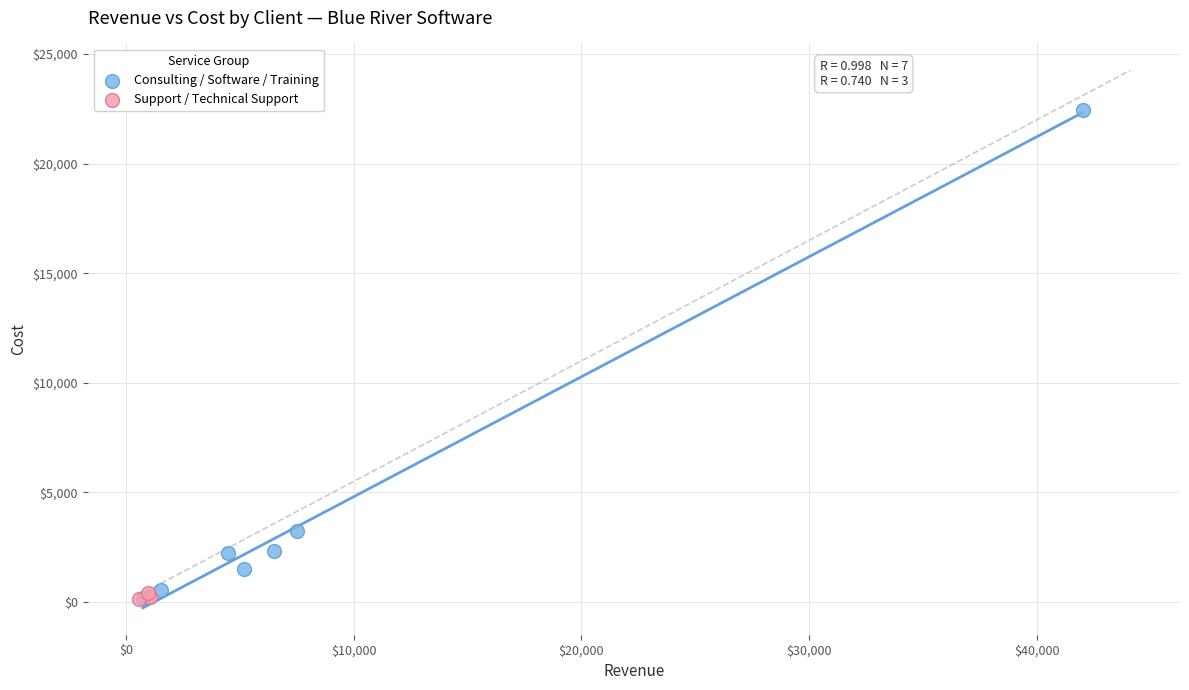

Which series has the largest Y range (max minus min)?

Consulting / Software / Training